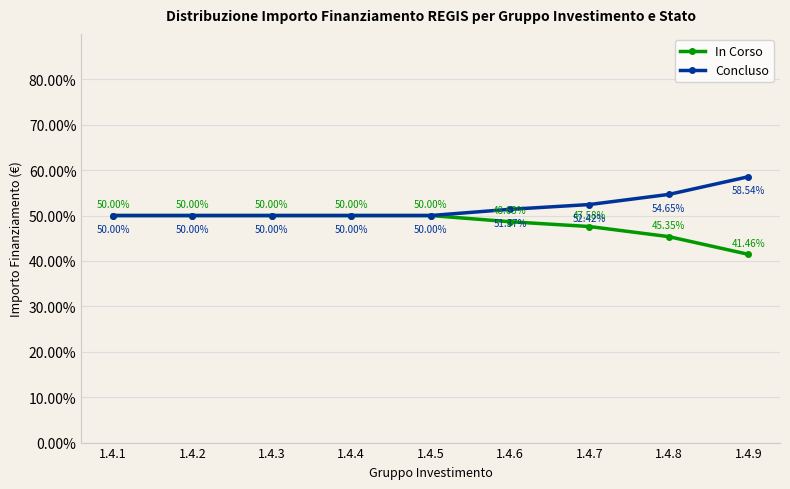

True or false: Concluso has more than 2 interior local peaks.

False